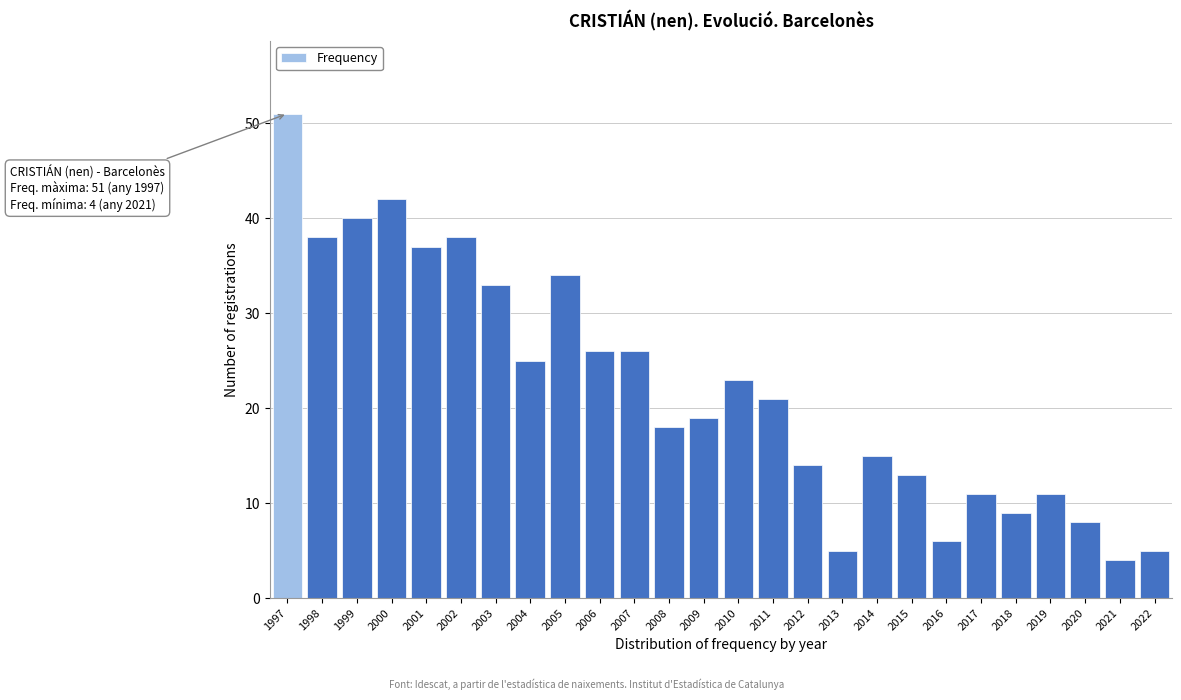

Reading right to left, list all the values displayed in this chart.

2022=5	2021=4	2020=8	2019=11	2018=9	2017=11	2016=6	2015=13	2014=15	2013=5	2012=14	2011=21	2010=23	2009=19	2008=18	2007=26	2006=26	2005=34	2004=25	2003=33	2002=38	2001=37	2000=42	1999=40	1998=38	1997=51